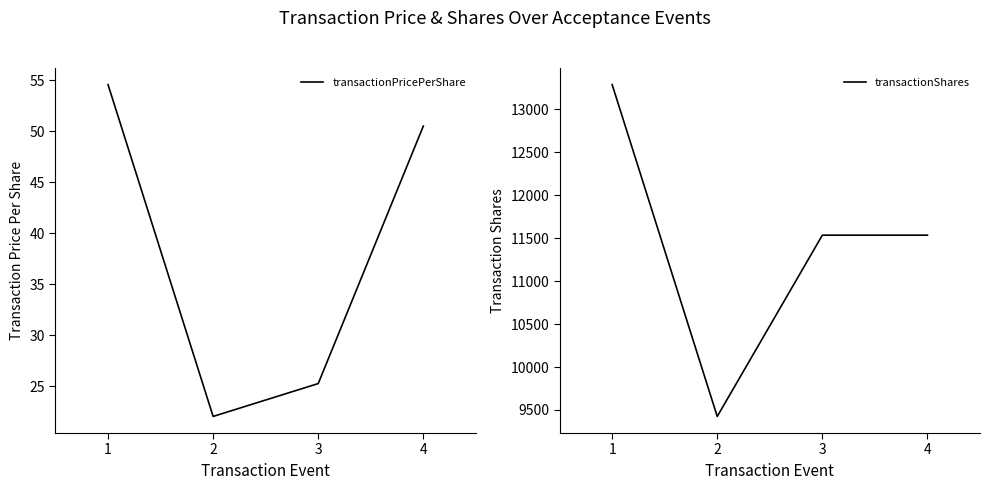

What is the difference between the maximum and minimum values in the transactionPricePerShare series?

32.6